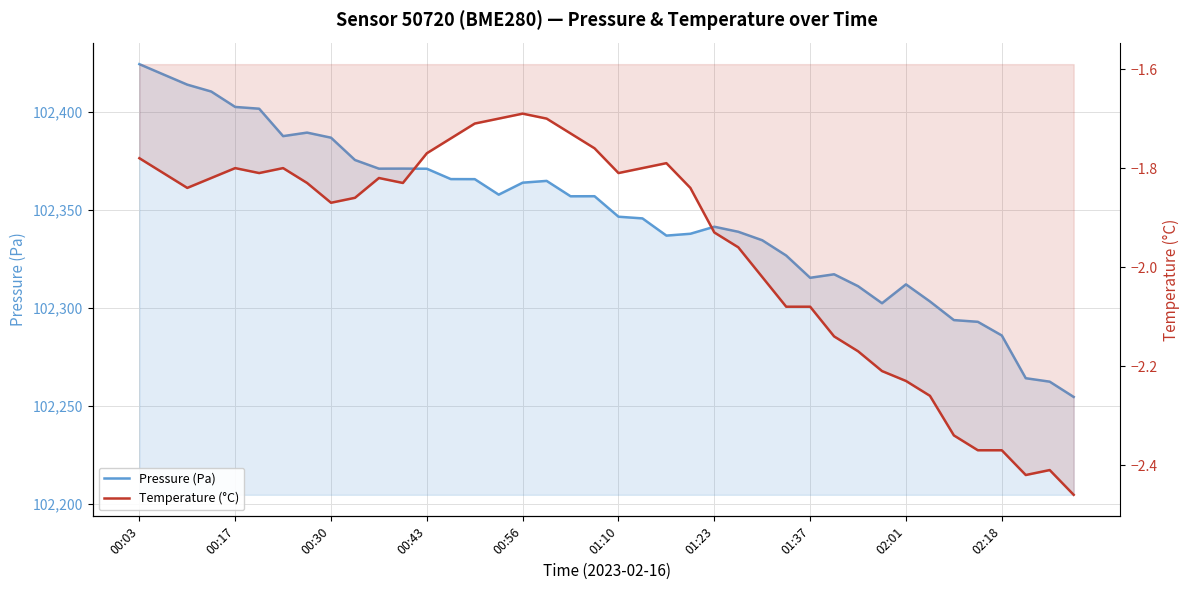

Which series has the largest total across all categories?

Pressure (Pa)